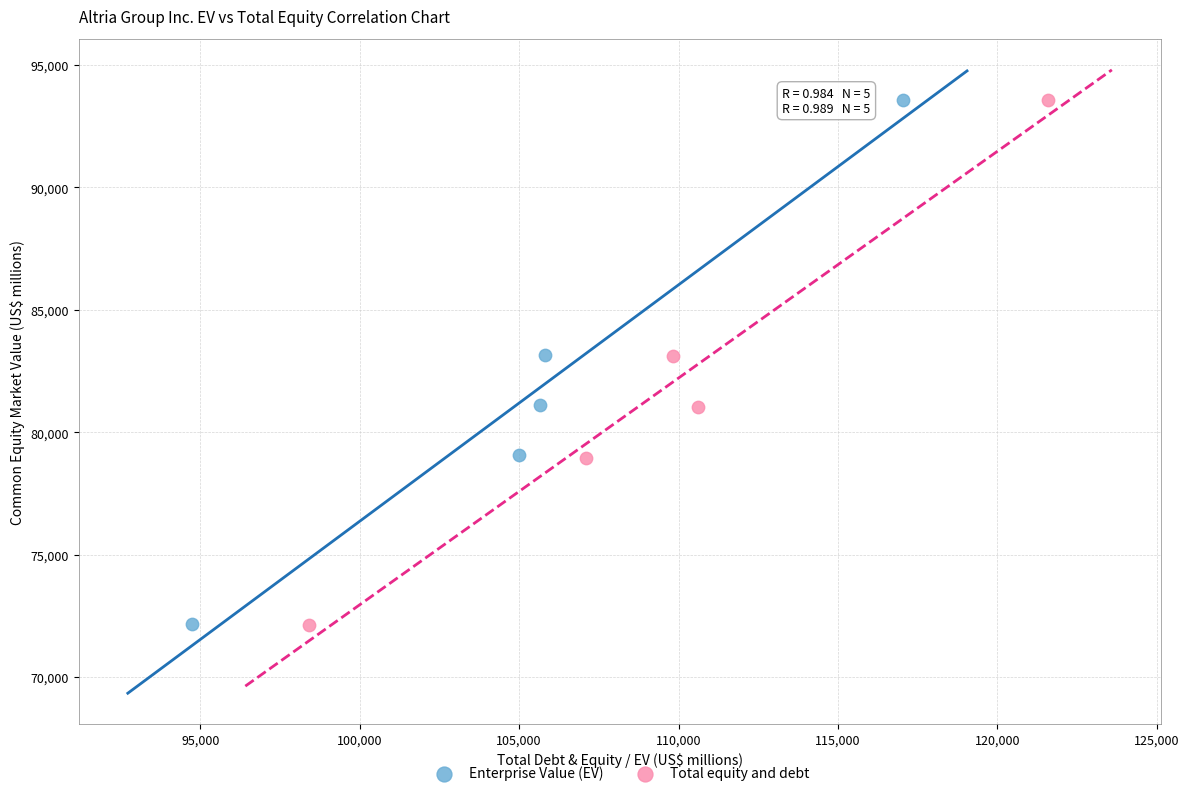

Which series has the largest Y range (max minus min)?

Total equity and debt